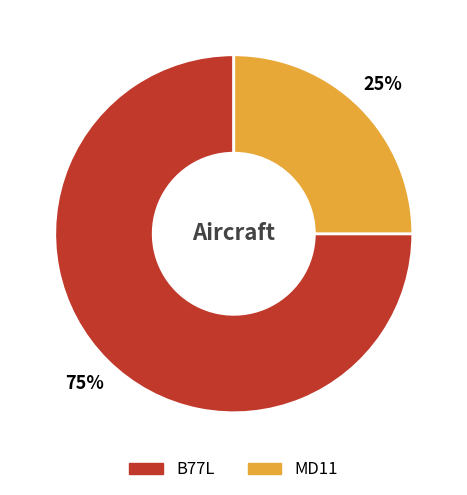

Which slice is the largest?

B77L